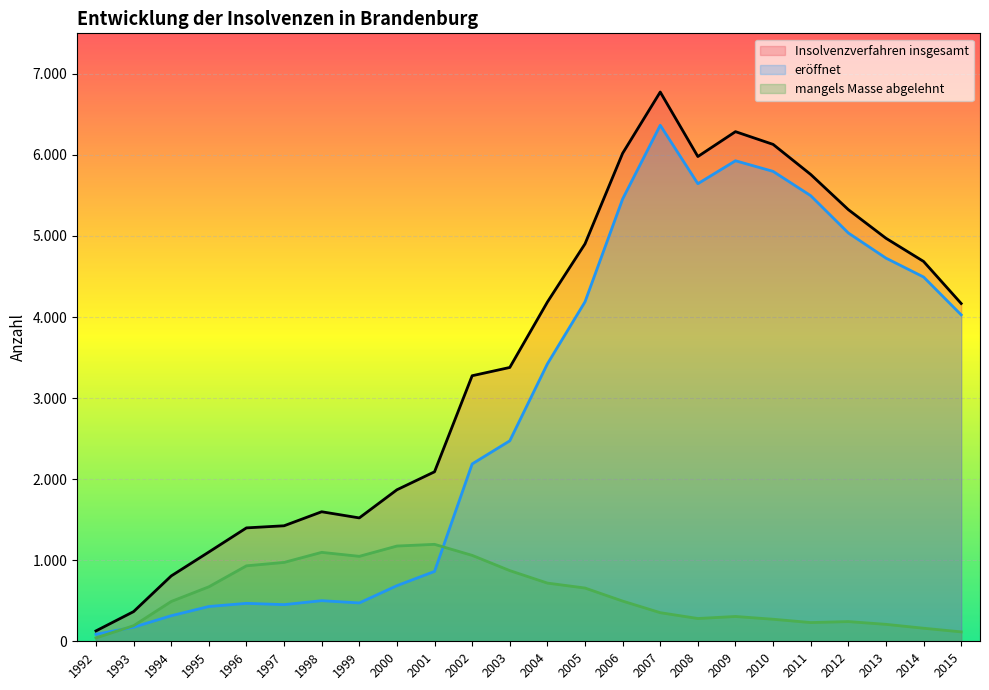

Which series has the largest total across all categories?

Insolvenzverfahren insgesamt